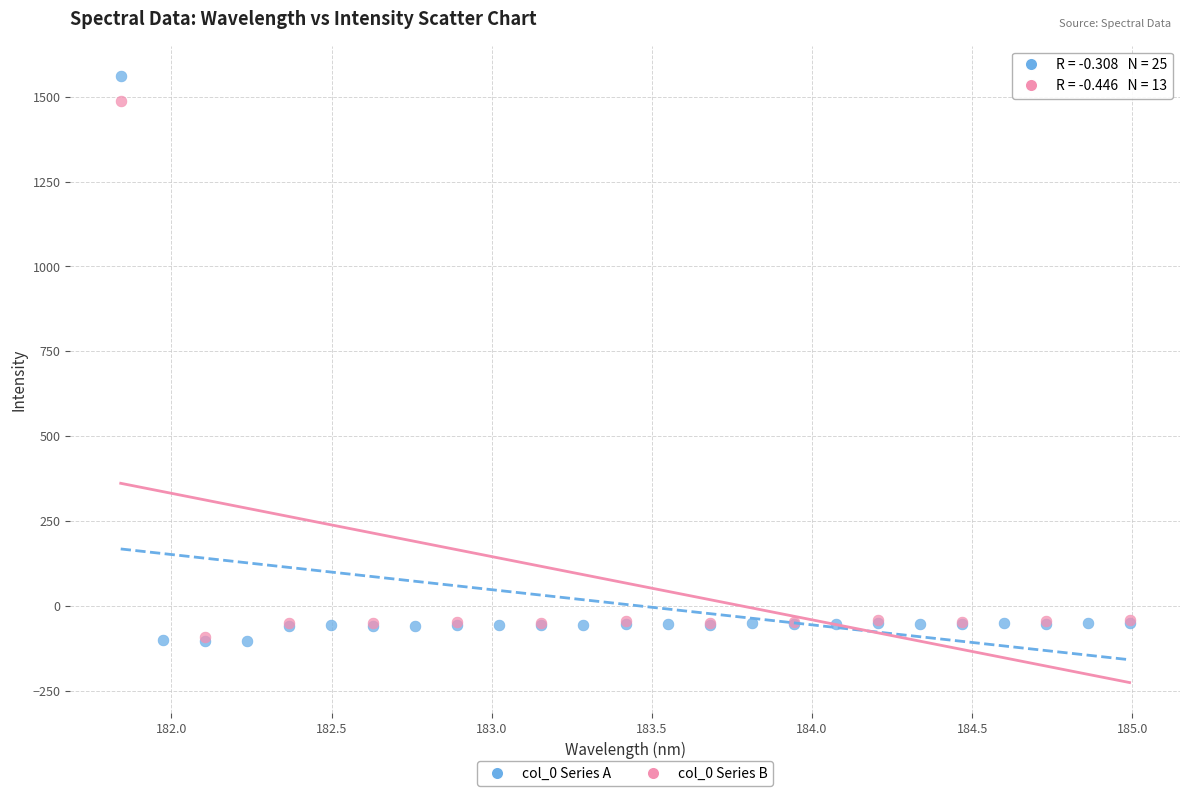

Which series has the widest spread of Y values?

col_0 Series A